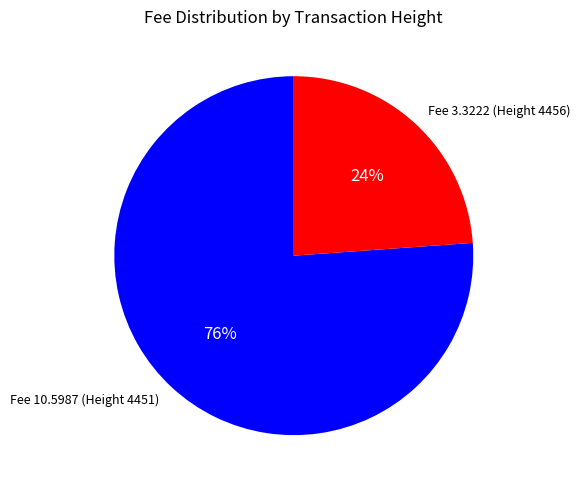

Which slice is the smallest?

Fee 3.3222 (Height 4456)